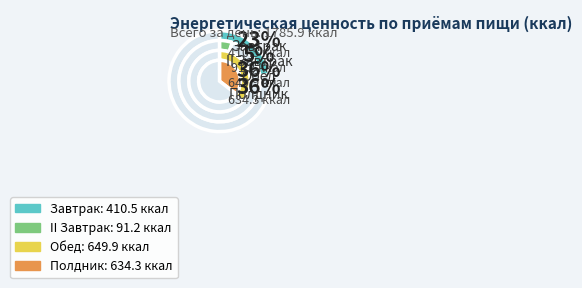

What is the largest slice in the pie chart?

Обед